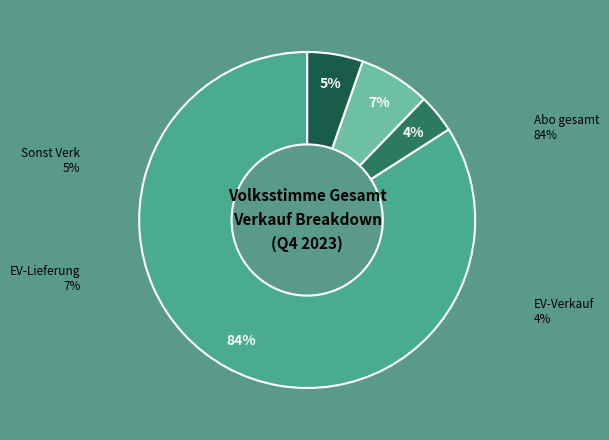

Is it true that EV-Lieferung is 1% of the pie?

False